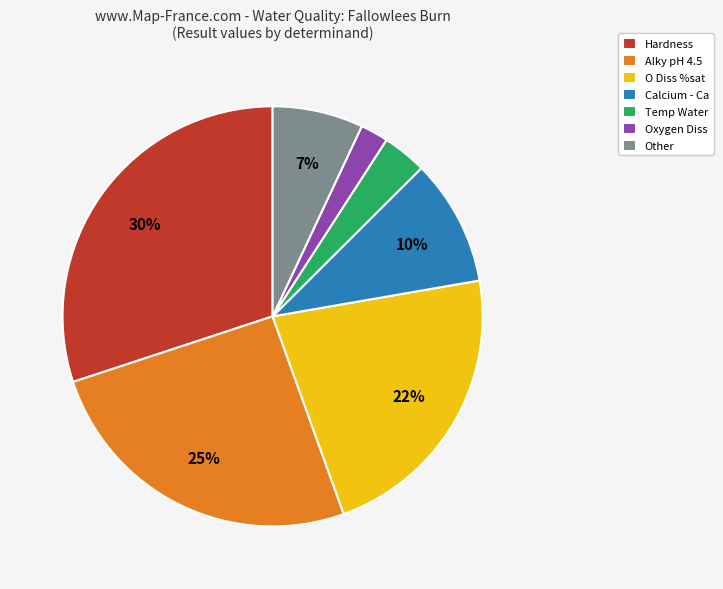

Is the sum of Hardness and O Diss %sat greater than half?

Yes